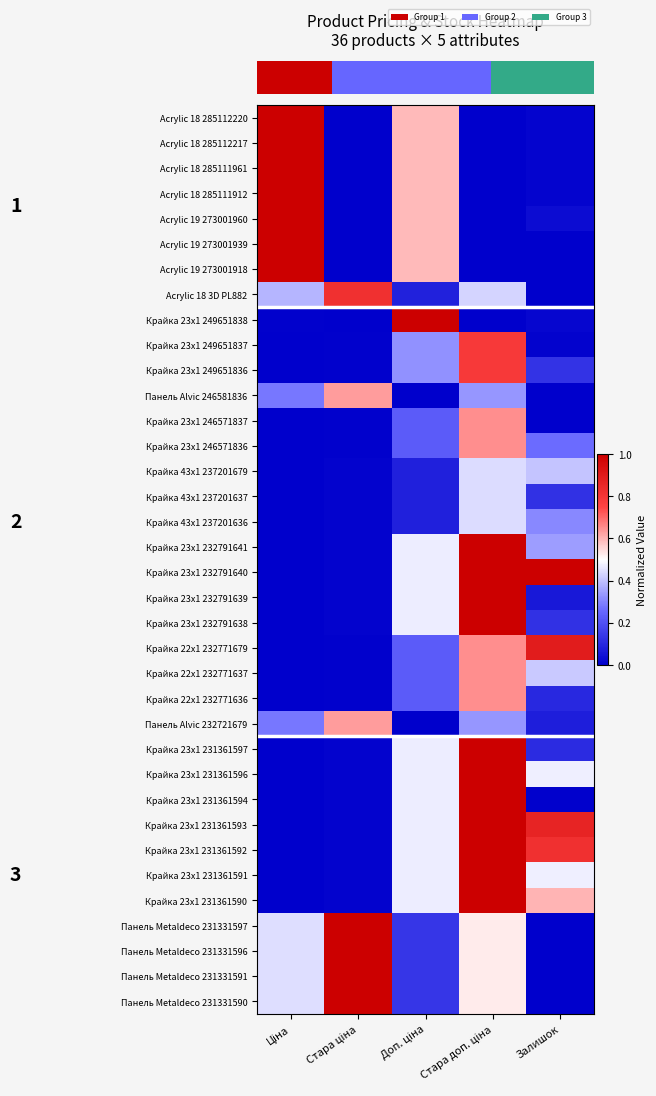

What is the total value across all series at Ціна?

9.8